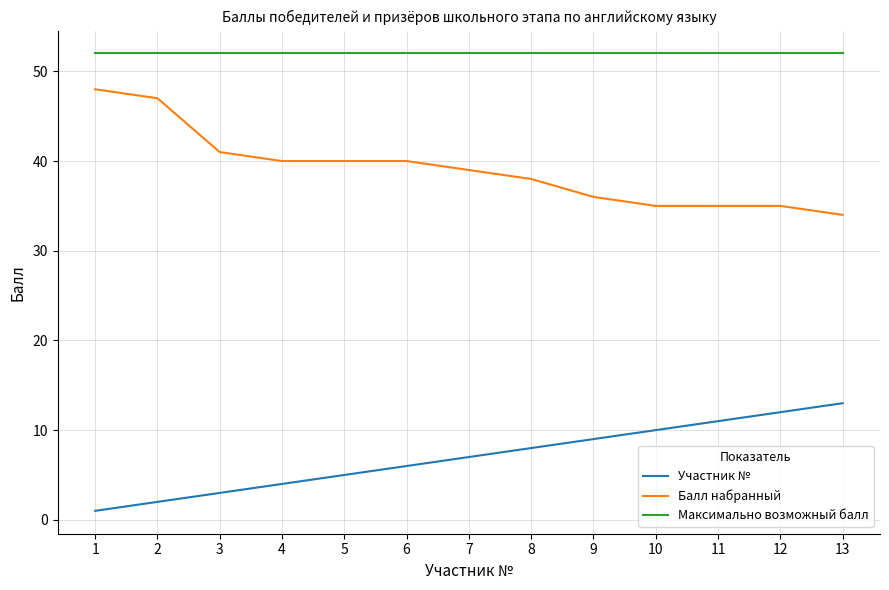

Reading right to left, list all the values displayed in this chart.

Участник №: 13=13	12=12	11=11	10=10	9=9	8=8	7=7	6=6	5=5	4=4	3=3	2=2	1=1
Балл набранный: 13=34	12=35	11=35	10=35	9=36	8=38	7=39	6=40	5=40	4=40	3=41	2=47	1=48
Максимально возможный балл: 13=52	12=52	11=52	10=52	9=52	8=52	7=52	6=52	5=52	4=52	3=52	2=52	1=52